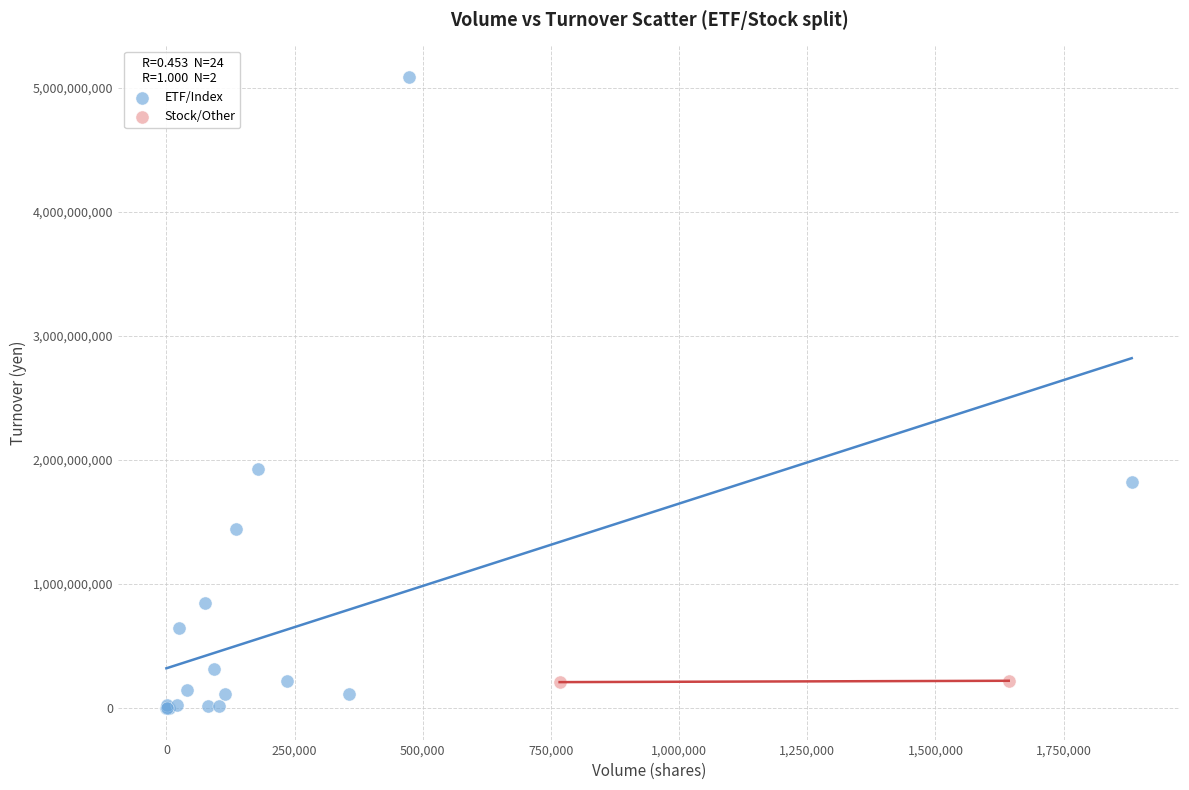

What are all the series names shown in the legend?

ETF/Index, Stock/Other